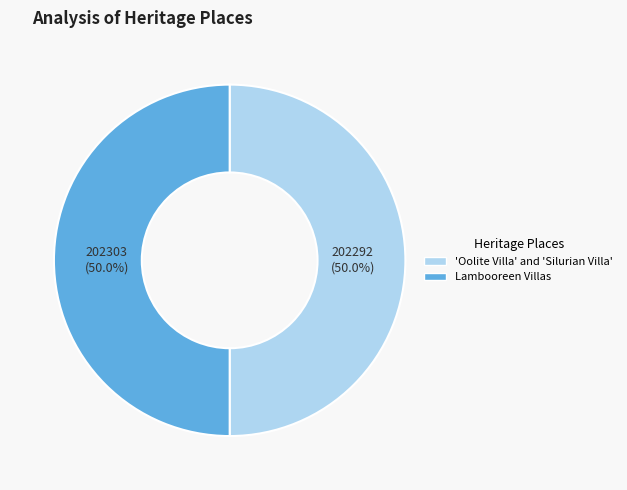

Do 'Oolite Villa' and 'Silurian Villa' and Lambooreen Villas together represent more than half of the pie?

Yes